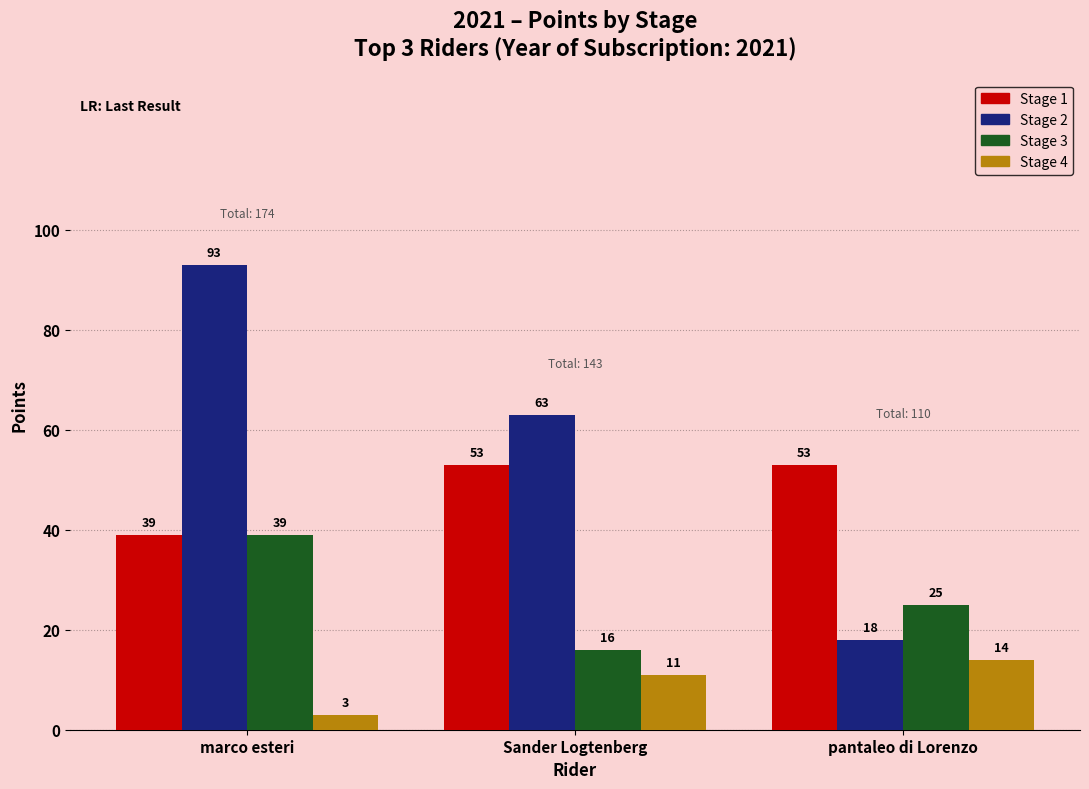

How many data points in Stage 2 are less than 63?

1